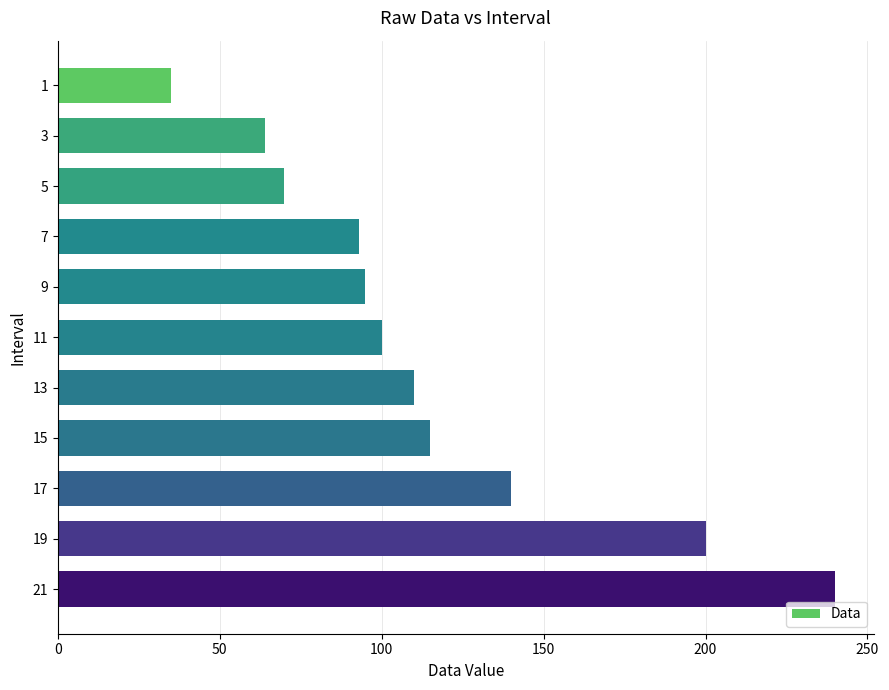

At which label is the value closest to 137?

17